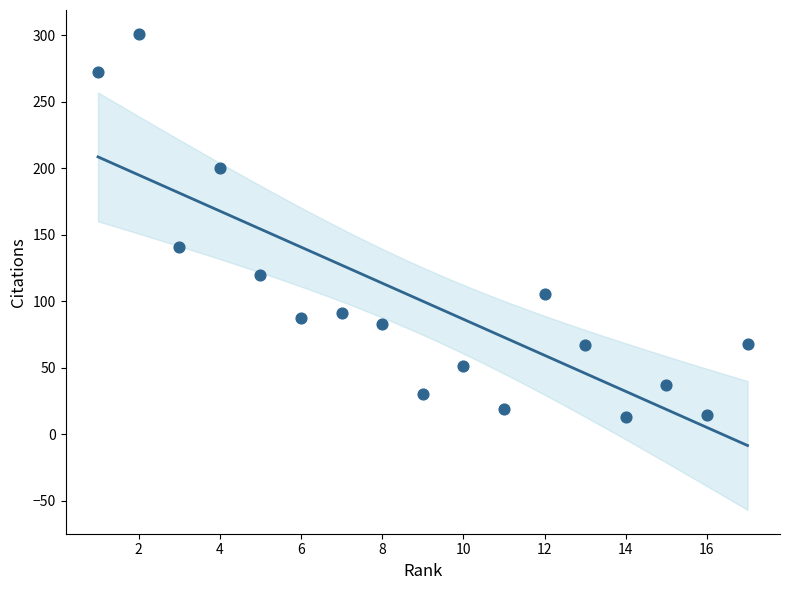

What is the range of Y values (max minus min)?

288